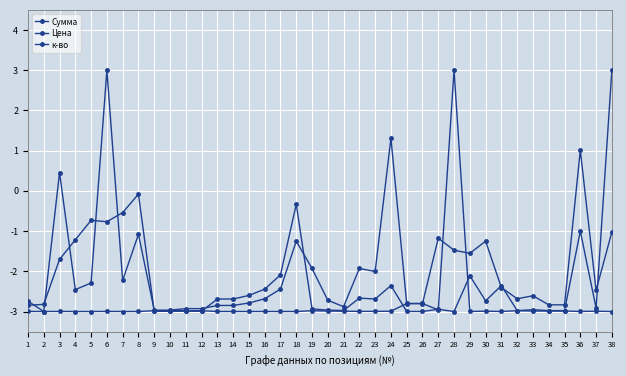

What is the sum of the к-во values at 6 and 13?

-6.0